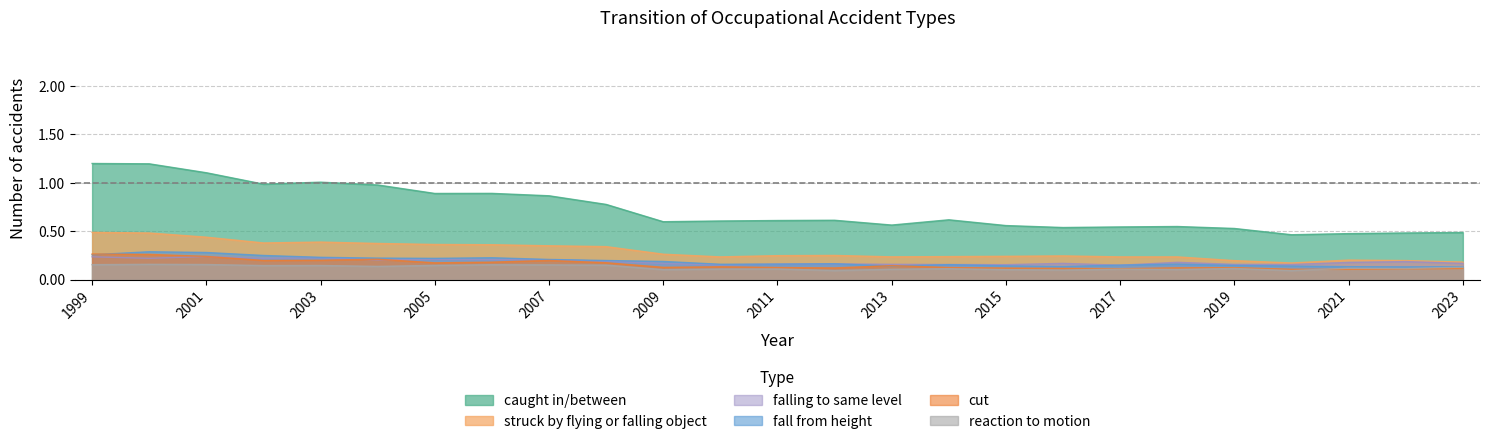

True or false: falling to same level has more than 1 points higher than both neighbors.

True